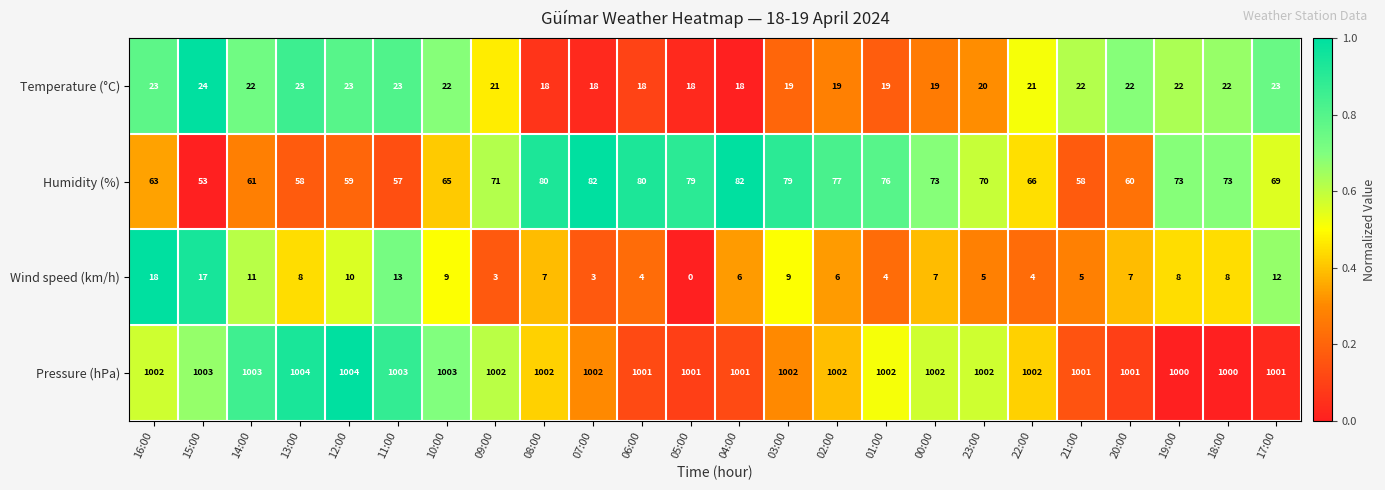

Count the Pressure (hPa) values in the range 1001 to 1003.

20